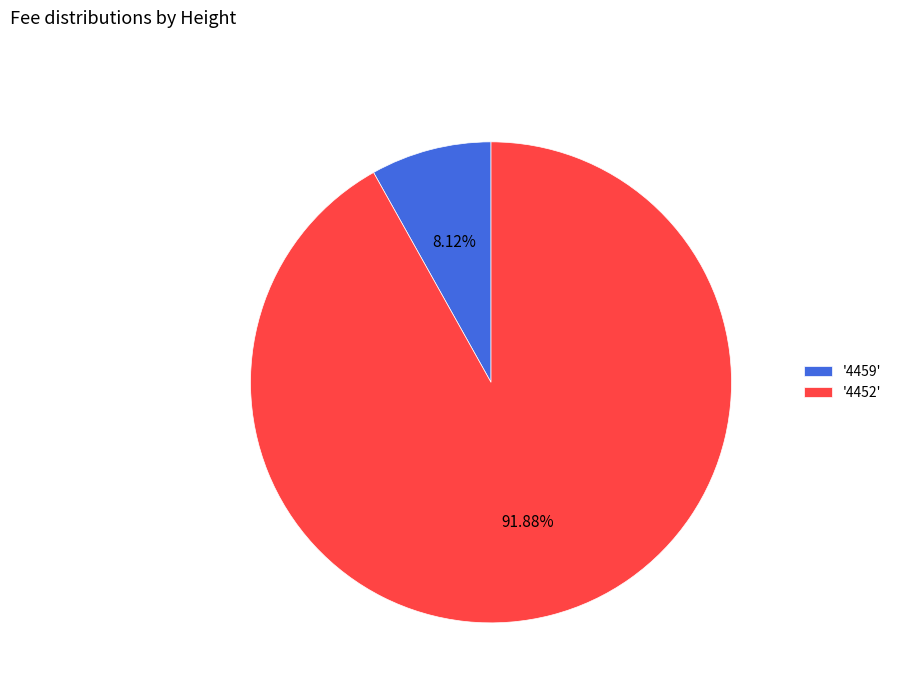

Rank the categories by value from highest to lowest.

'4452', '4459'